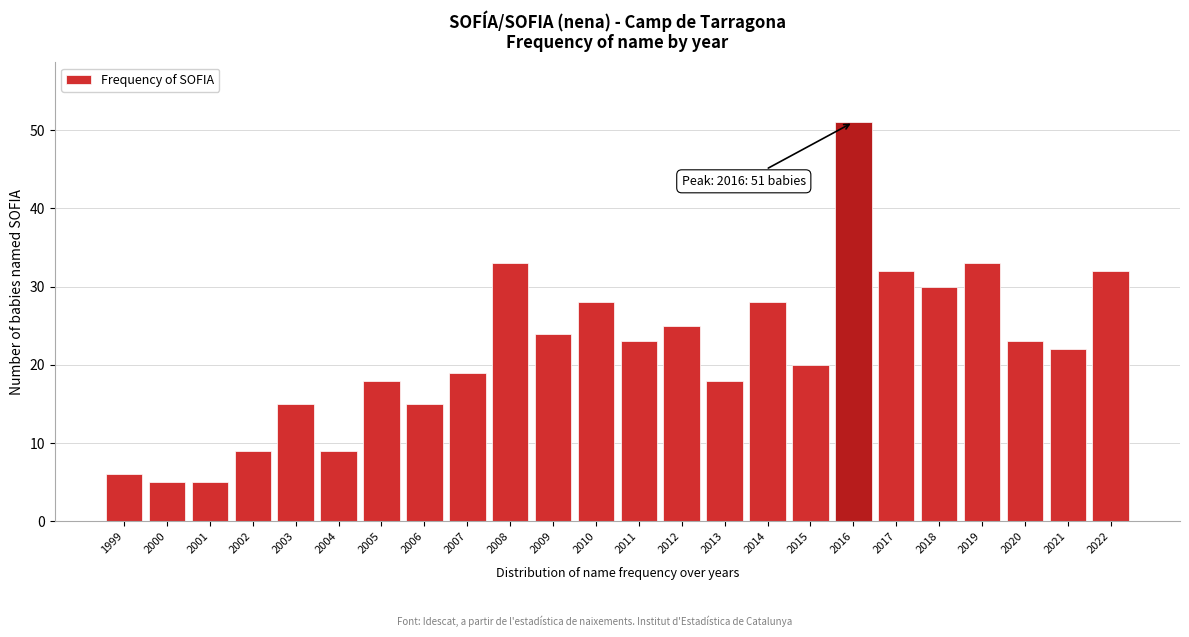

Reading left to right, extract all data points from this chart.

1999=6	2000=5	2001=5	2002=9	2003=15	2004=9	2005=18	2006=15	2007=19	2008=33	2009=24	2010=28	2011=23	2012=25	2013=18	2014=28	2015=20	2016=51	2017=32	2018=30	2019=33	2020=23	2021=22	2022=32